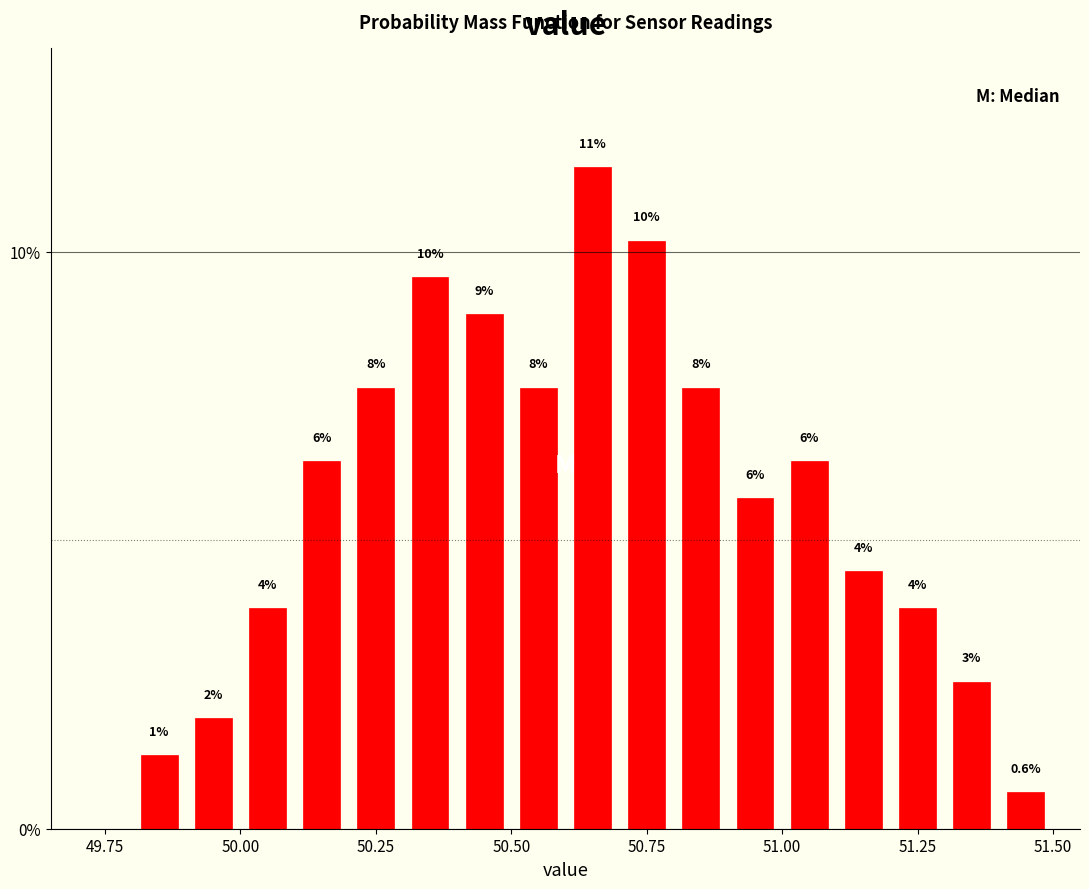

Read against the x-axis, roughly where is the centre of the tallest bar?

50.65